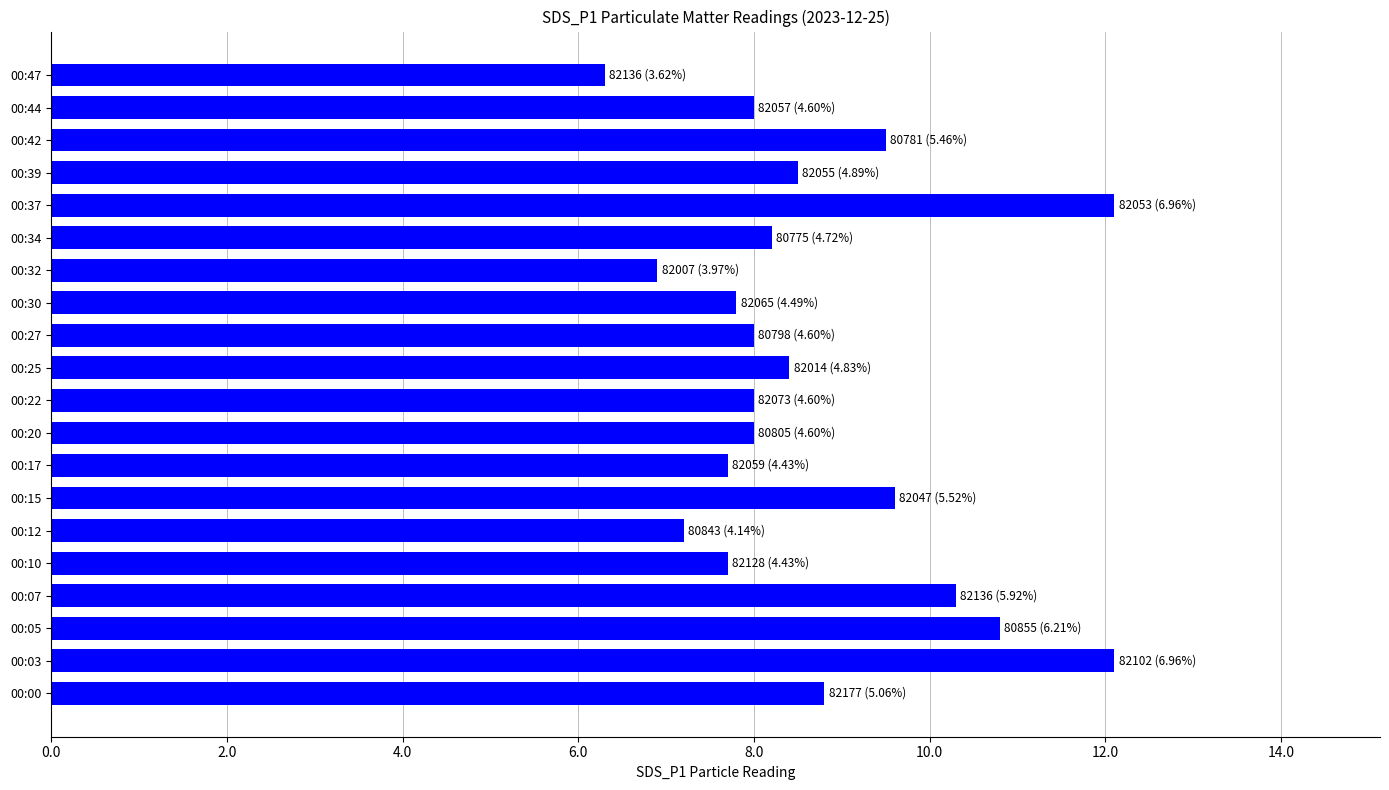

What is the sum of the values at 00:47 and 00:22?

14.3